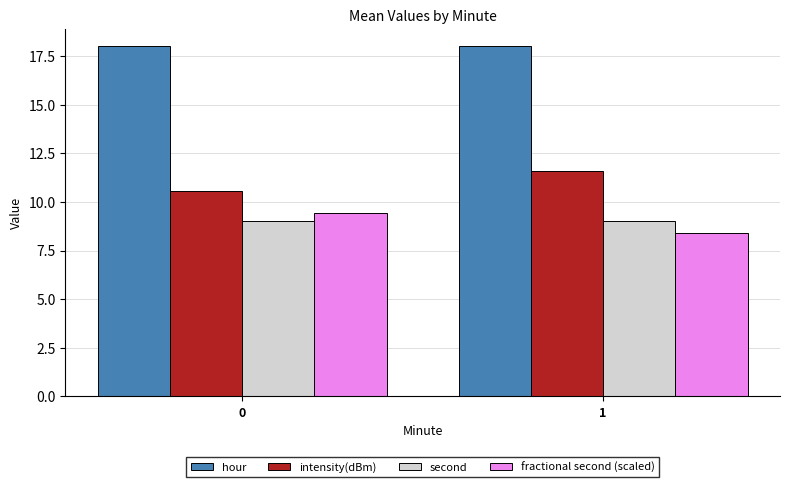

How many data points does each series have?

2